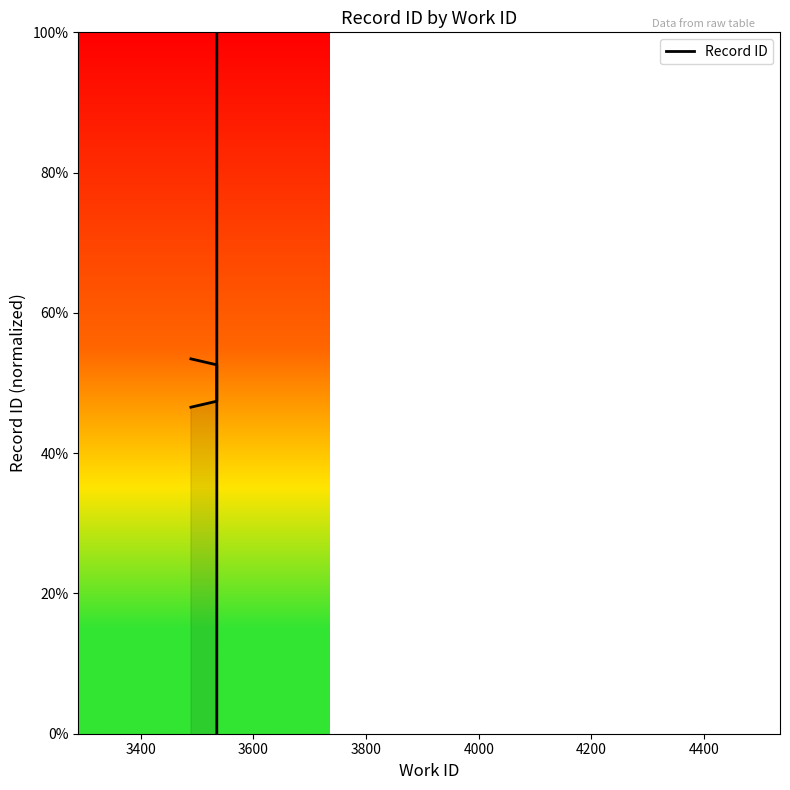

Does the chart have visible grid lines?

No